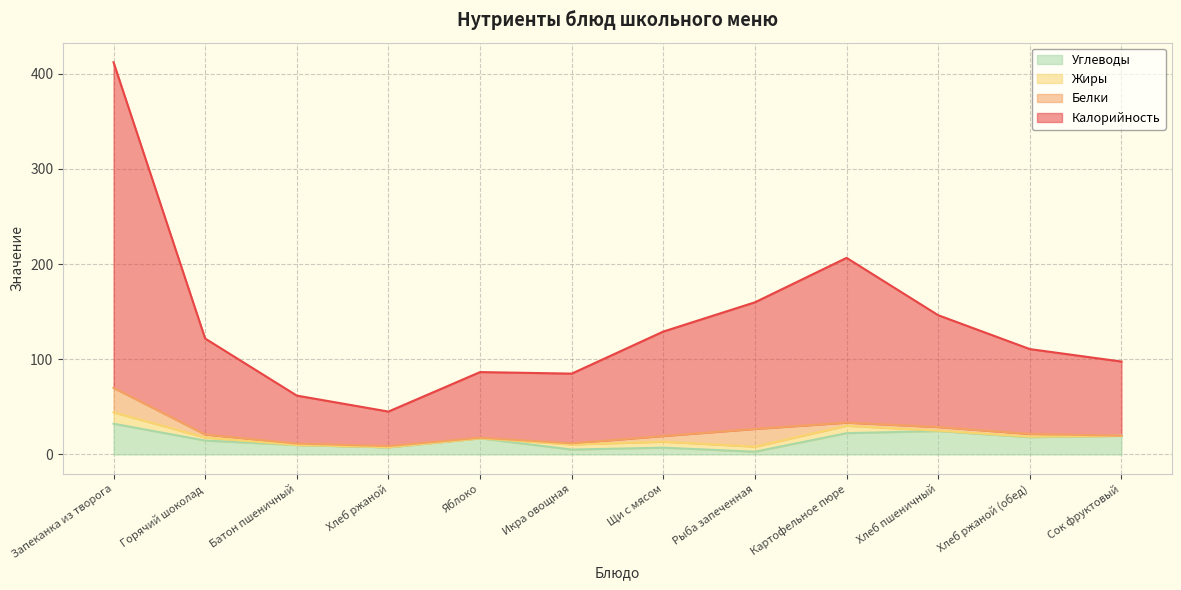

In Калорийность, how many points are lower than both neighbors (excluding endpoints)?

2